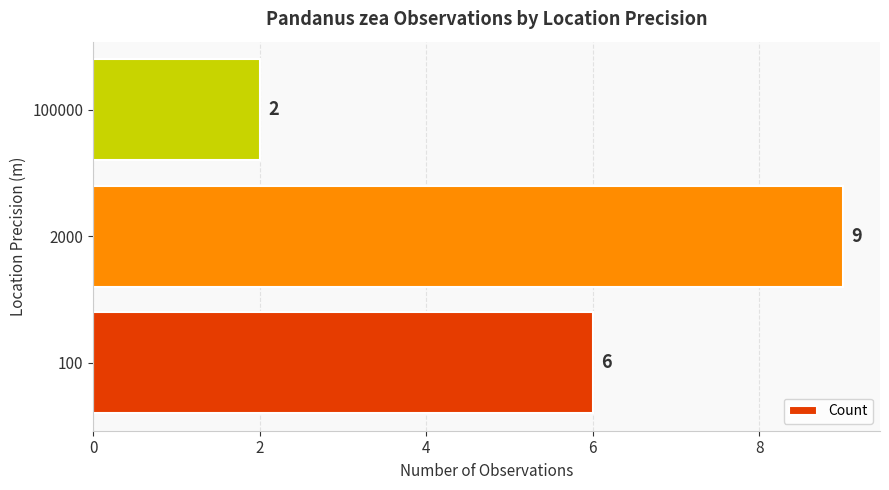

At which label is the value closest to 5?

100